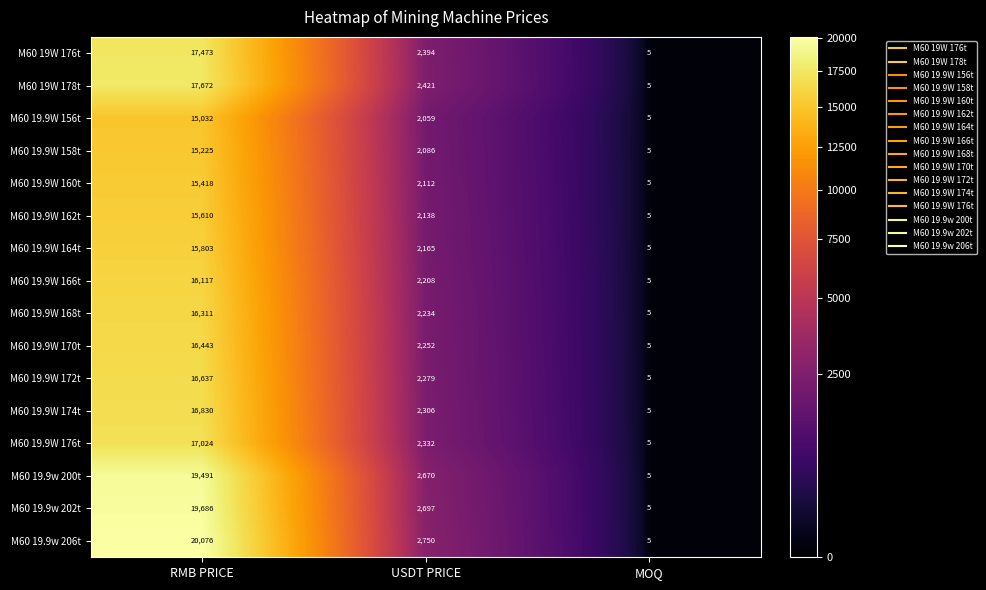

At which label does M60 19.9W 160t first exceed 2112?

RMB PRICE